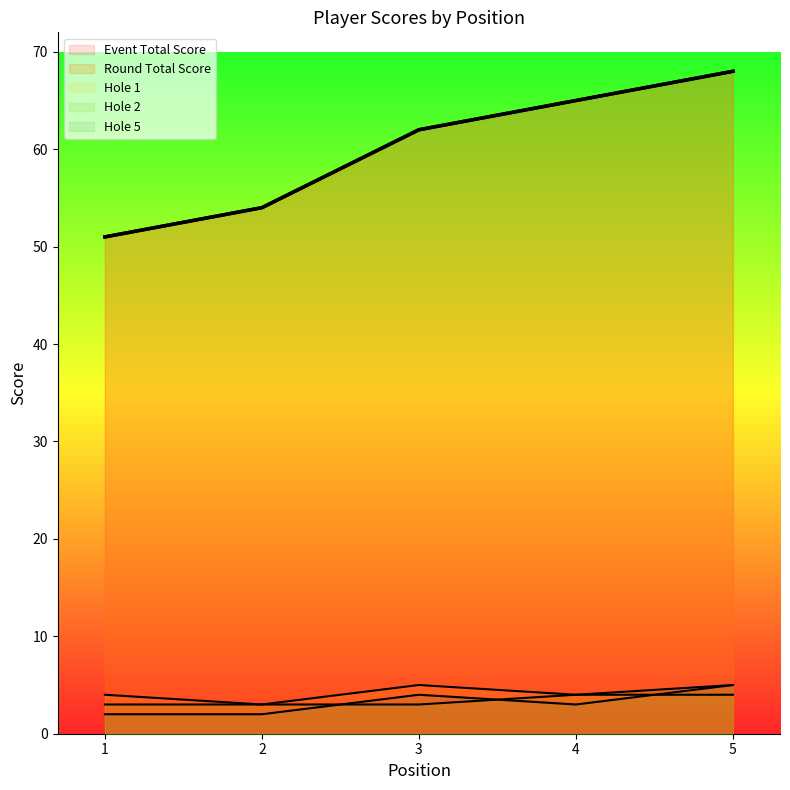

Which has a higher value, 4 or 5?

5